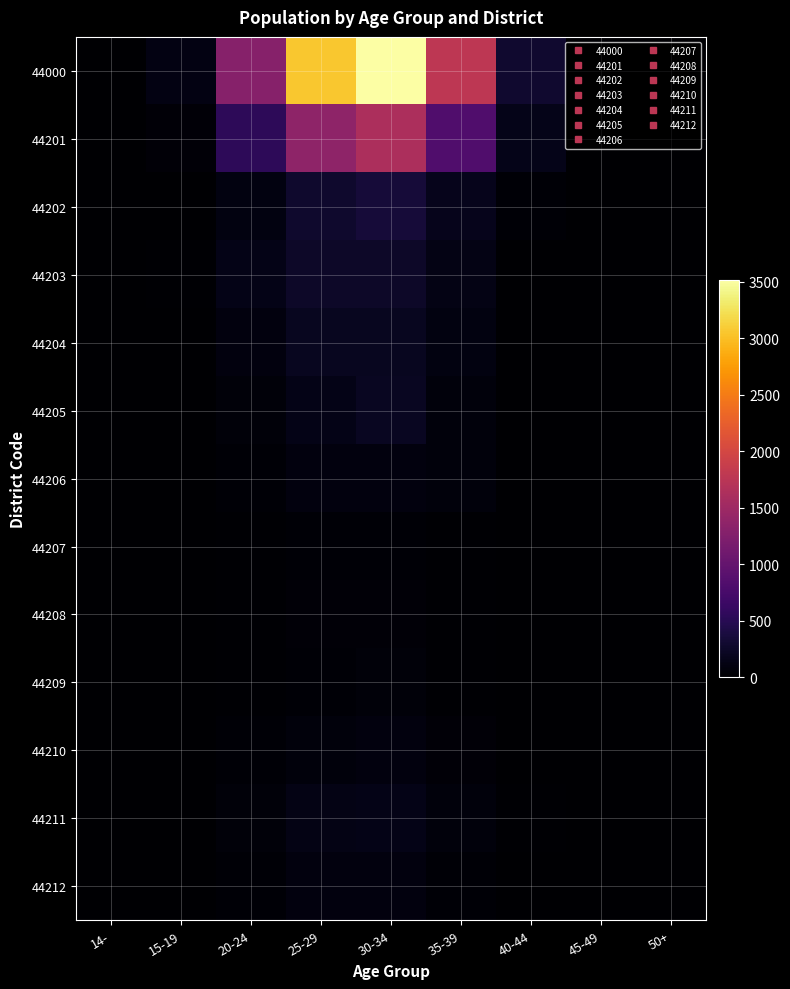

Which has a higher value, 50+ or 30-34?

30-34